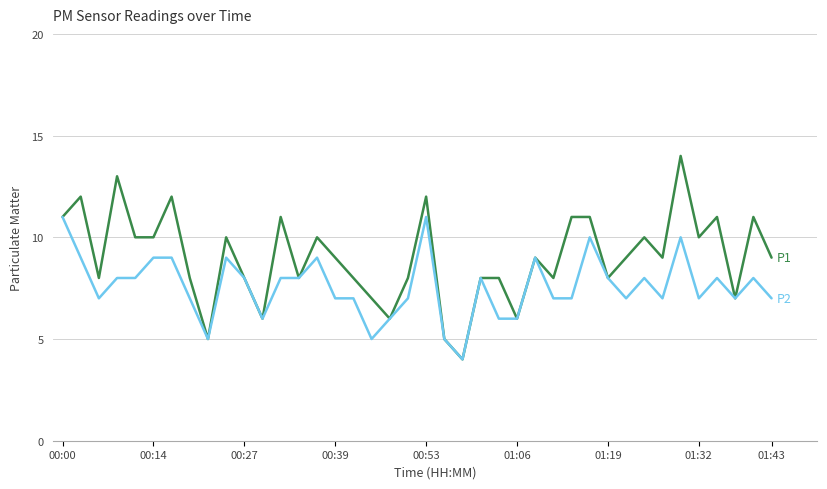

What is the maximum value shown in the chart?

14